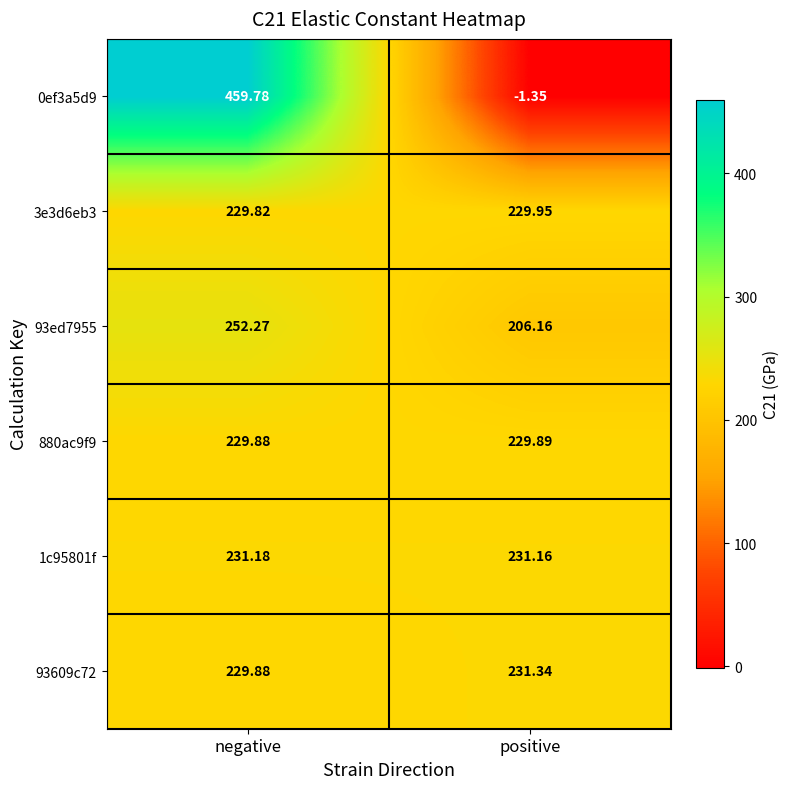

Count the number of categories in the chart.

2